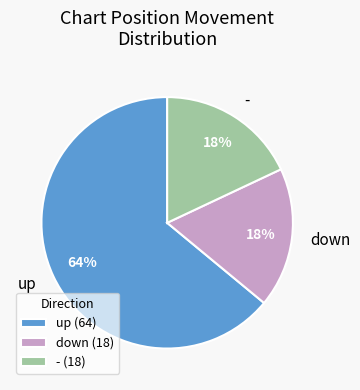

Does - represent more than half of the total?

No